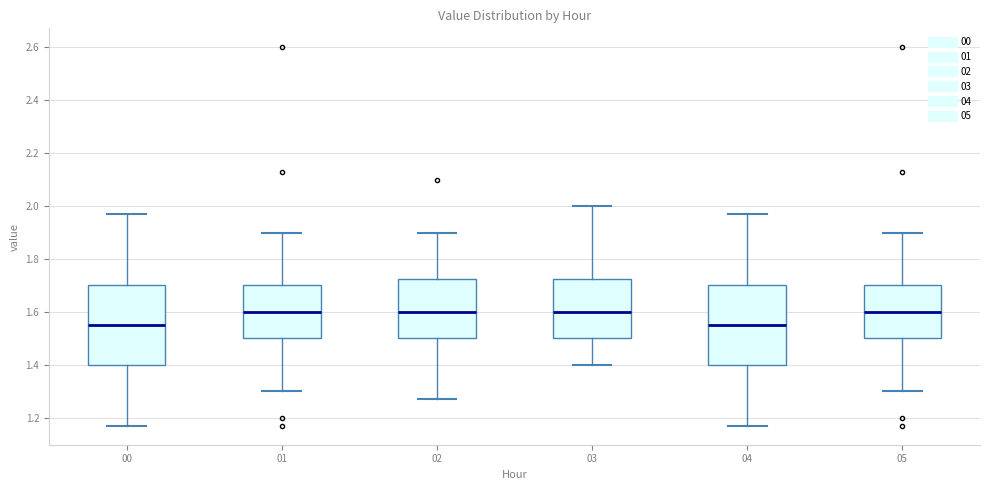

Reading left to right, transcribe this box plot: for each box, give where its median line is, the range the box spans, and where its two whiskers end, as read against the y-axis. The values are not printed on the chart, so give them approximately, as read against the axis.

00: median 1.56, box 1.40 to 1.70, whiskers 1.18 to 1.98
01: median 1.60, box 1.50 to 1.70, whiskers 1.30 to 1.90
02: median 1.60, box 1.50 to 1.72, whiskers 1.28 to 1.90
03: median 1.60, box 1.50 to 1.72, whiskers 1.40 to 2.00
04: median 1.56, box 1.40 to 1.70, whiskers 1.18 to 1.98
05: median 1.60, box 1.50 to 1.70, whiskers 1.30 to 1.90